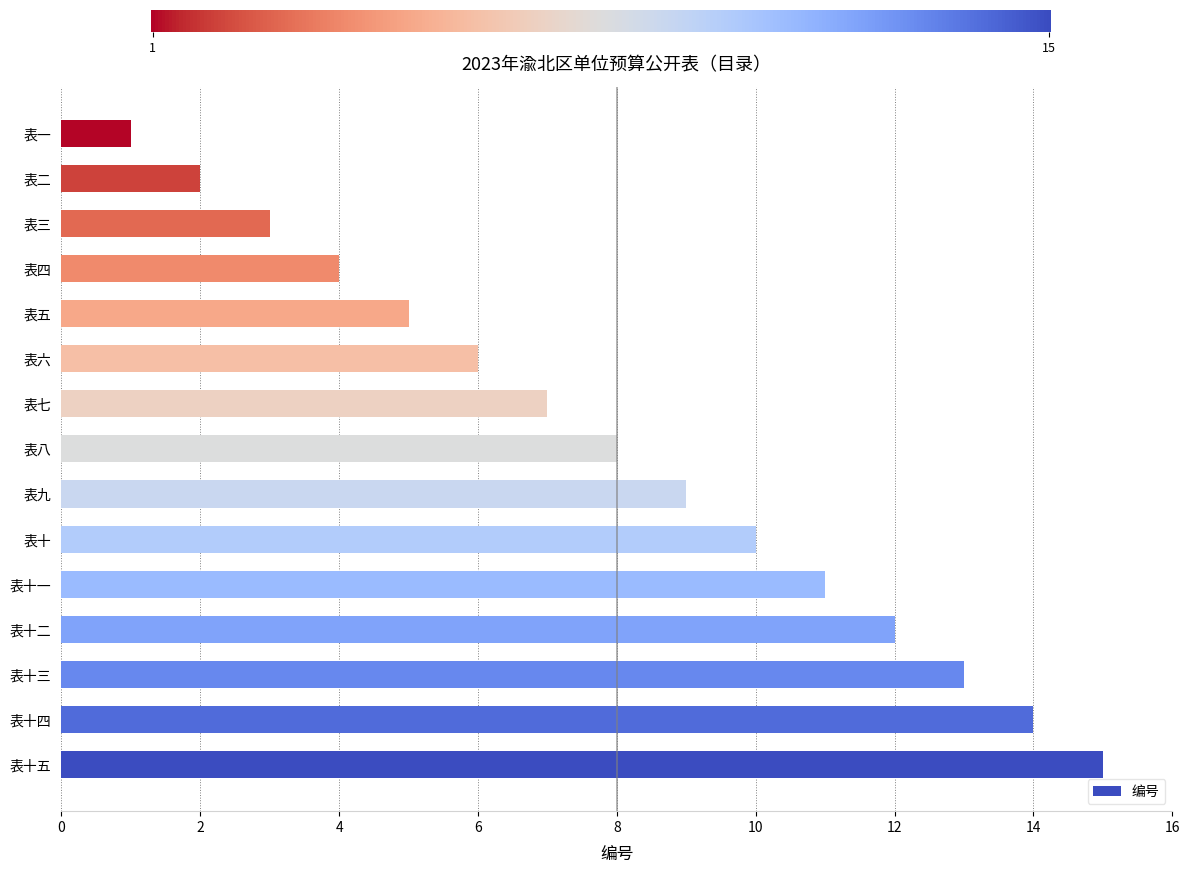

What is the difference between the values at 表二 and 表四?

2